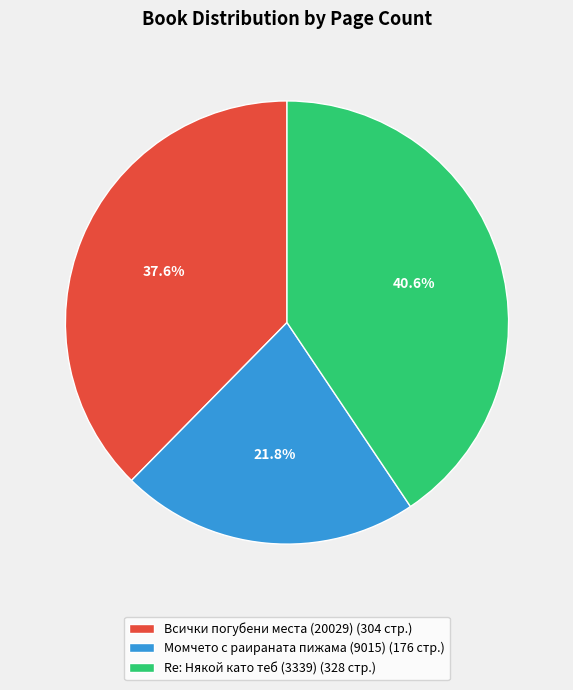

What percentage is the Всички погубени места (20029) slice, to the nearest percent?

38%